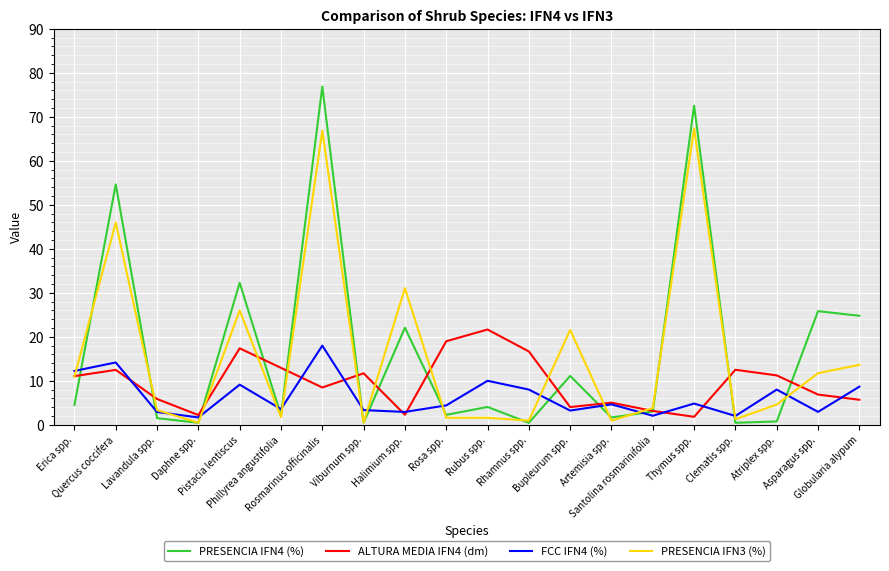

What is the maximum value shown in the chart?

76.9